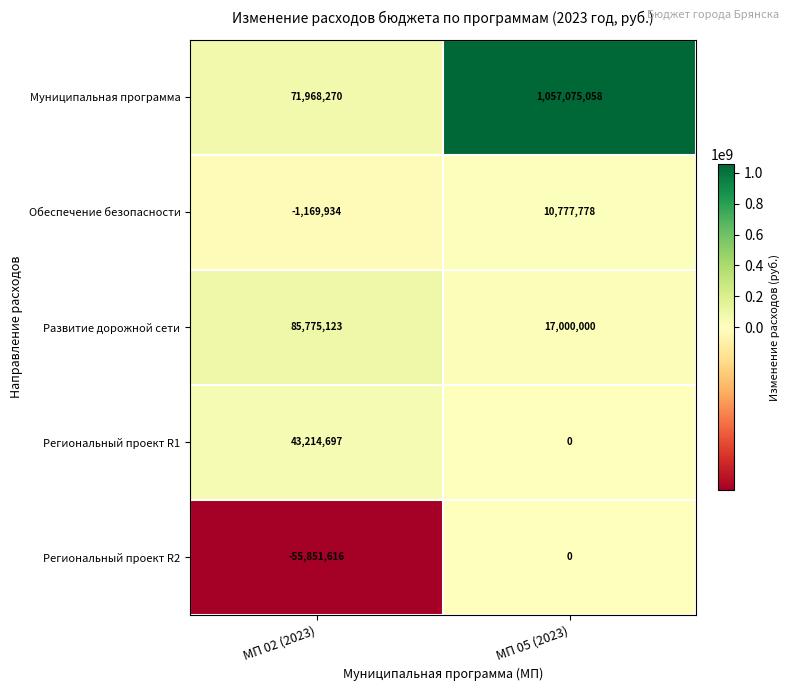

List the series in order of their peak value, lowest first.

Региональный проект R2, Обеспечение безопасности, Региональный проект R1, Развитие дорожной сети, Муниципальная программа